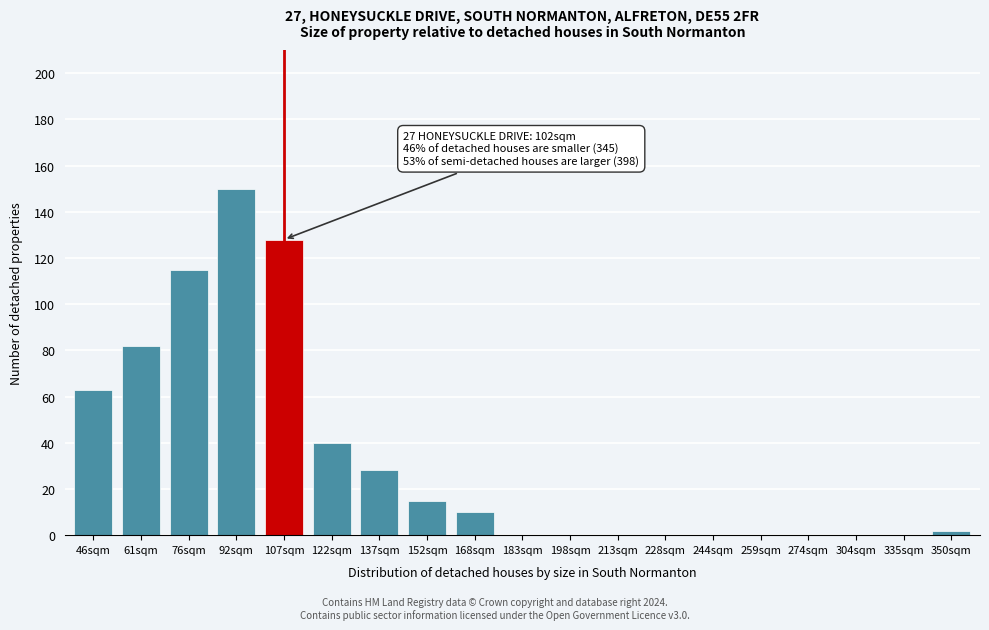

Reading left to right, list all the values displayed in this chart.

46sqm=63	61sqm=82	76sqm=115	92sqm=150	107sqm=128	122sqm=40	137sqm=28	152sqm=15	168sqm=10	183sqm=0	198sqm=0	213sqm=0	228sqm=0	244sqm=0	259sqm=0	274sqm=0	304sqm=0	335sqm=0	350sqm=2